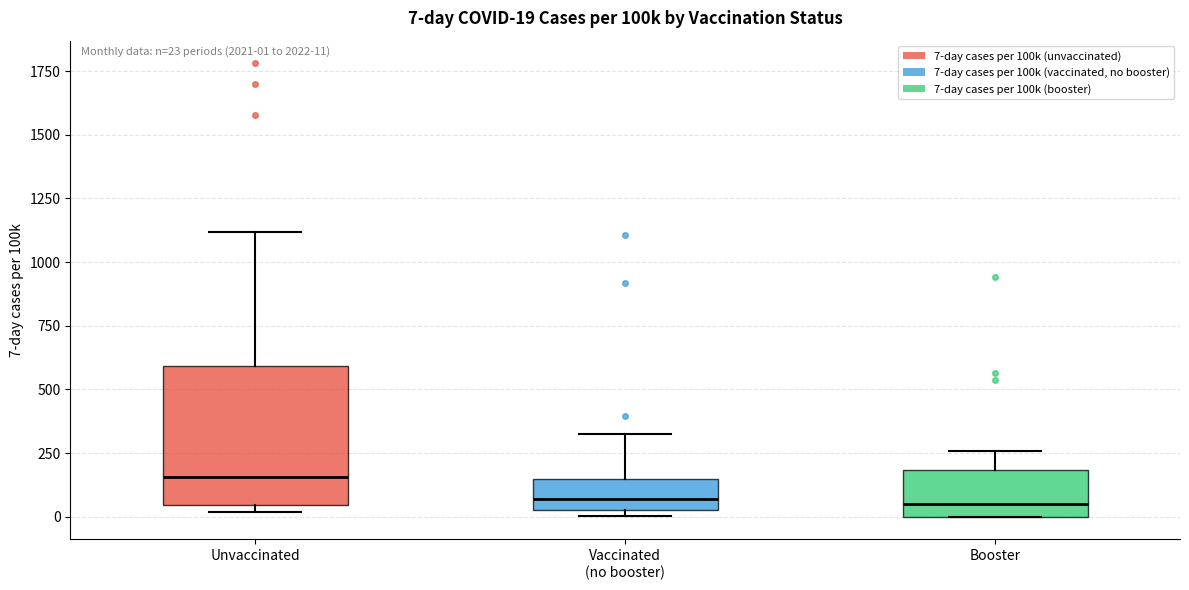

Which box is the tallest, from its lower edge to its upper edge?

Unvaccinated